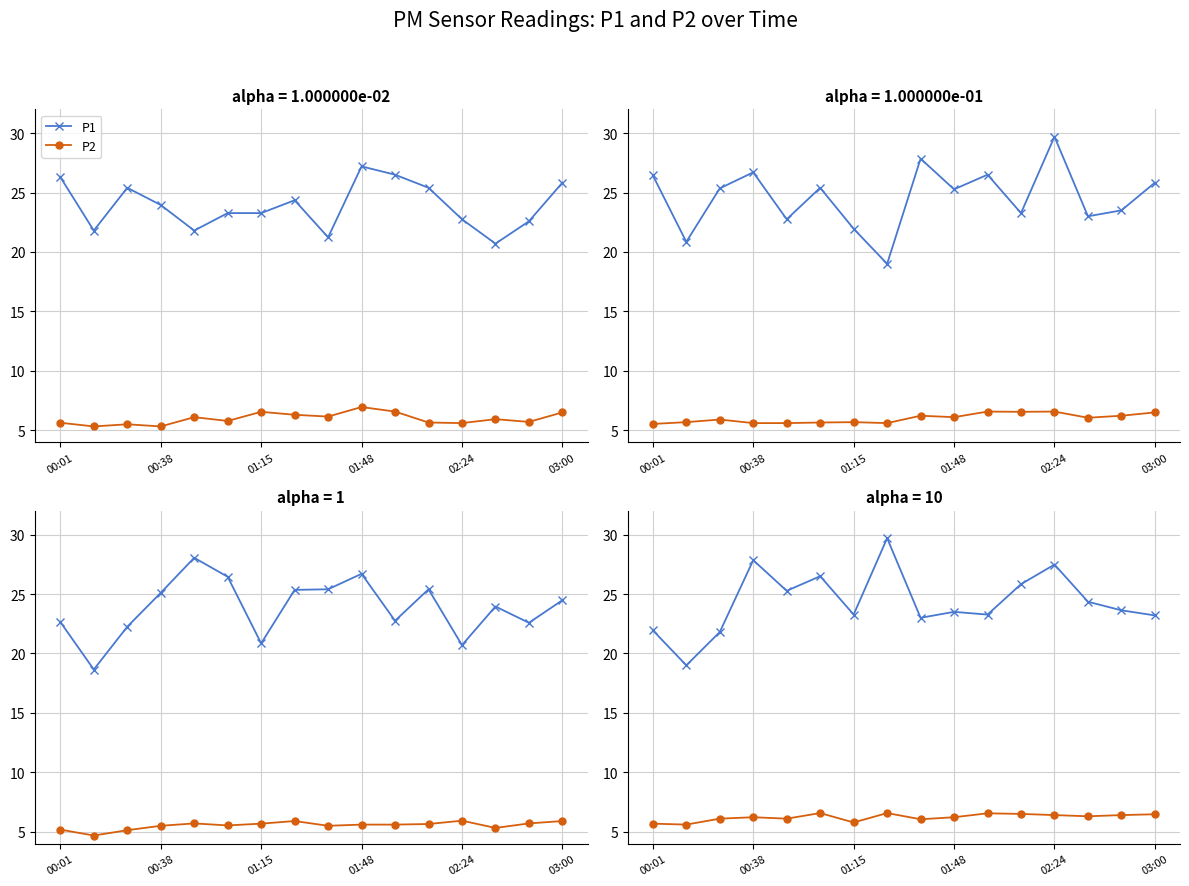

The P2 series shows 6.6 at 03:00. True or false?

True